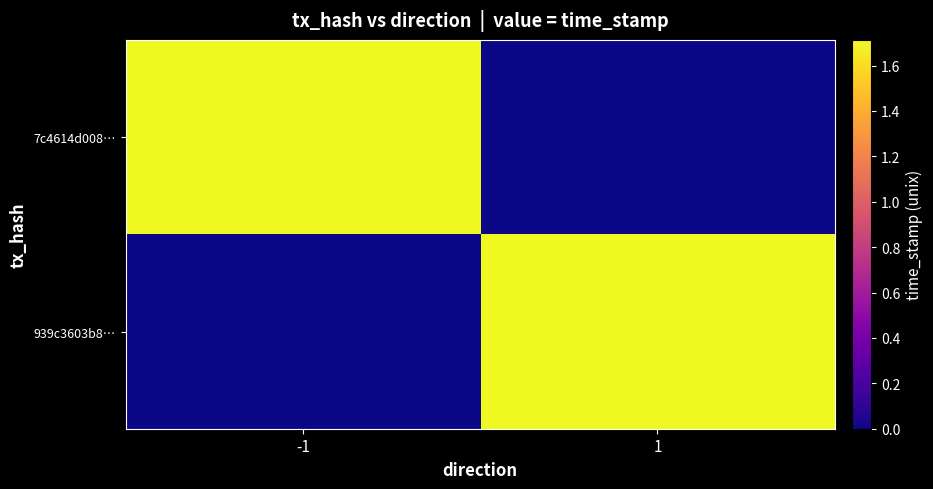

Rank the series by their maximum value, from lowest to highest.

939c3603b8…, 7c4614d008…